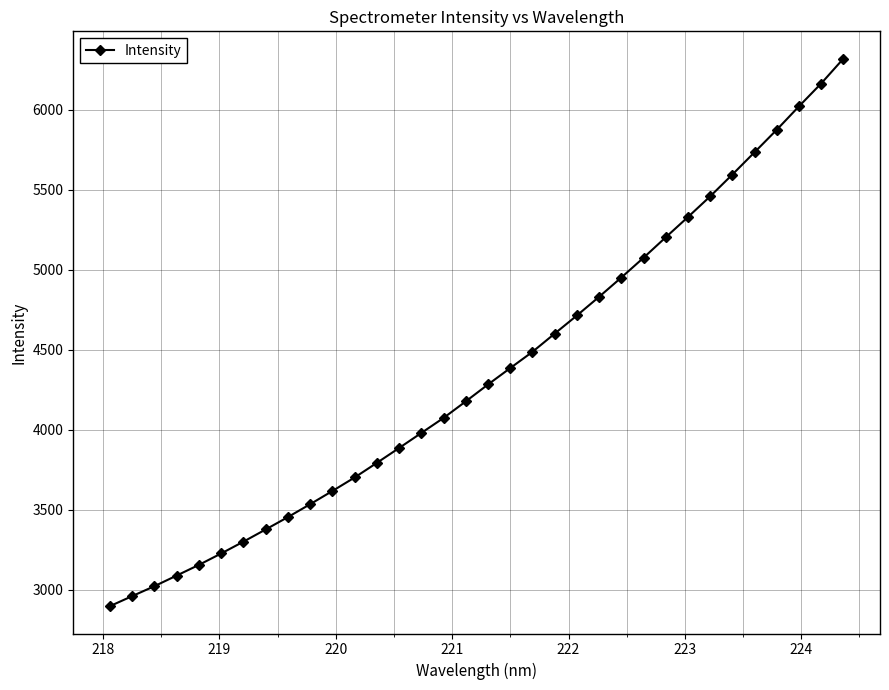

True or false: the data has more than 2 interior local peaks.

False